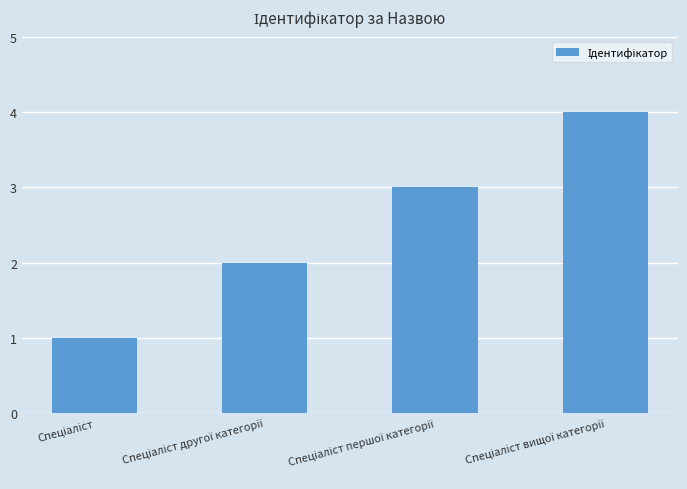

What is the greatest value displayed?

4